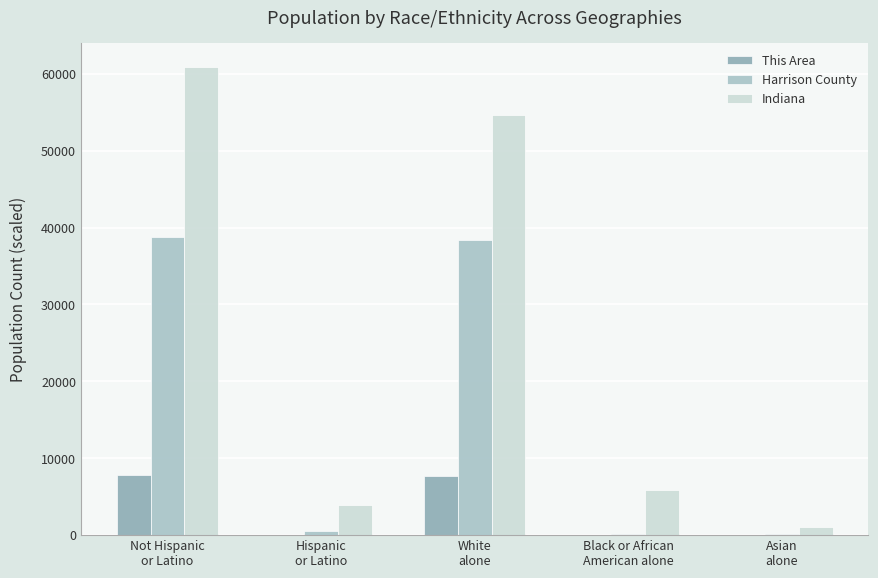

How many data points in Indiana are above 5913?

3